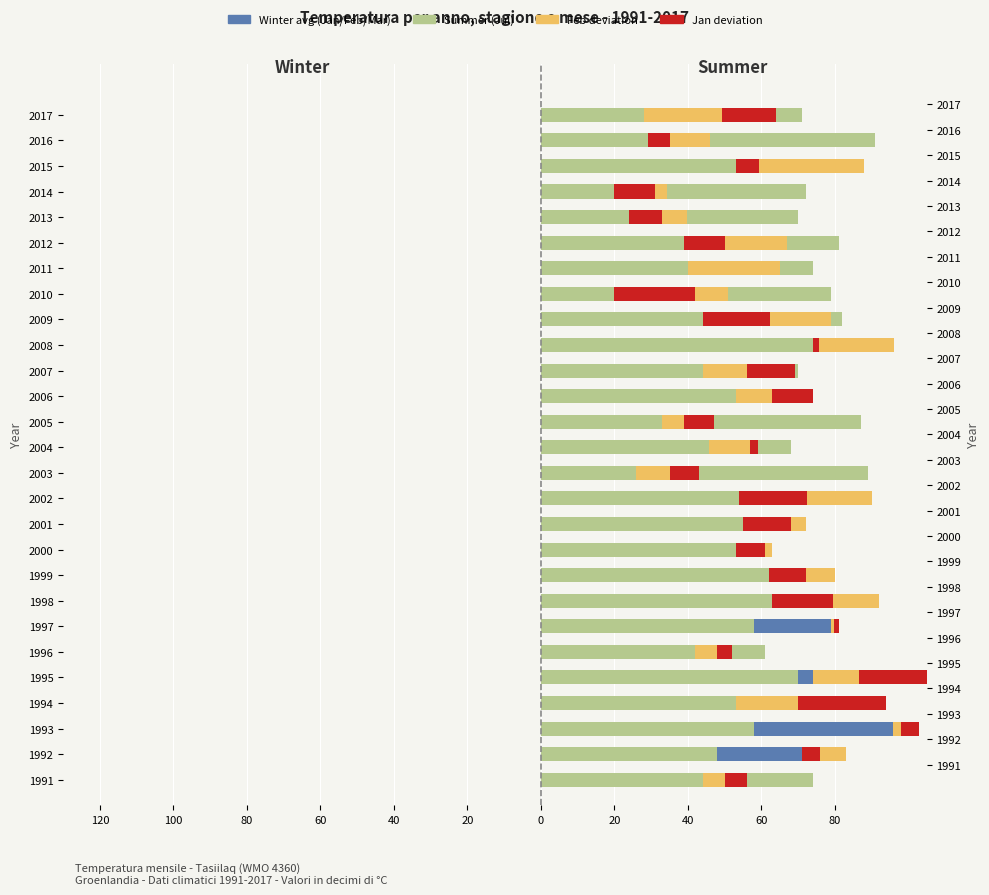

What is the maximum value for Winter avg (Jan/Feb/Mar)?

95.7